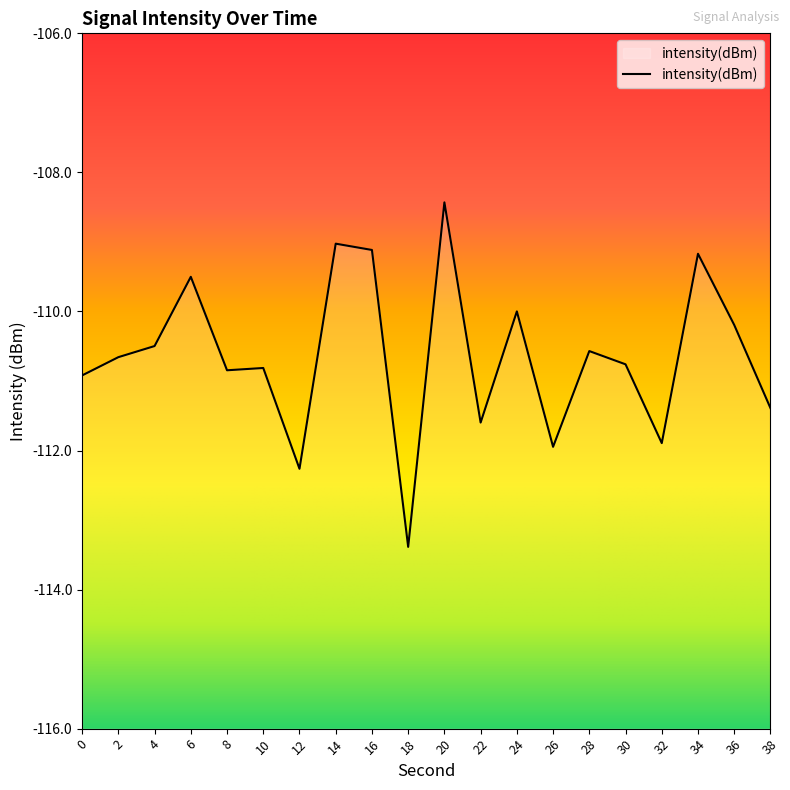

True or false: the data has more than 1 interior local peaks.

True